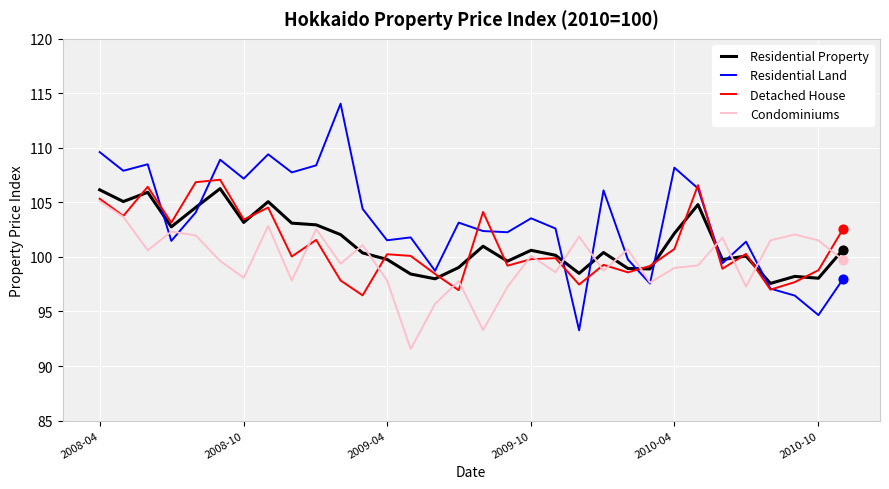

Which series has the widest spread of values?

Residential Land